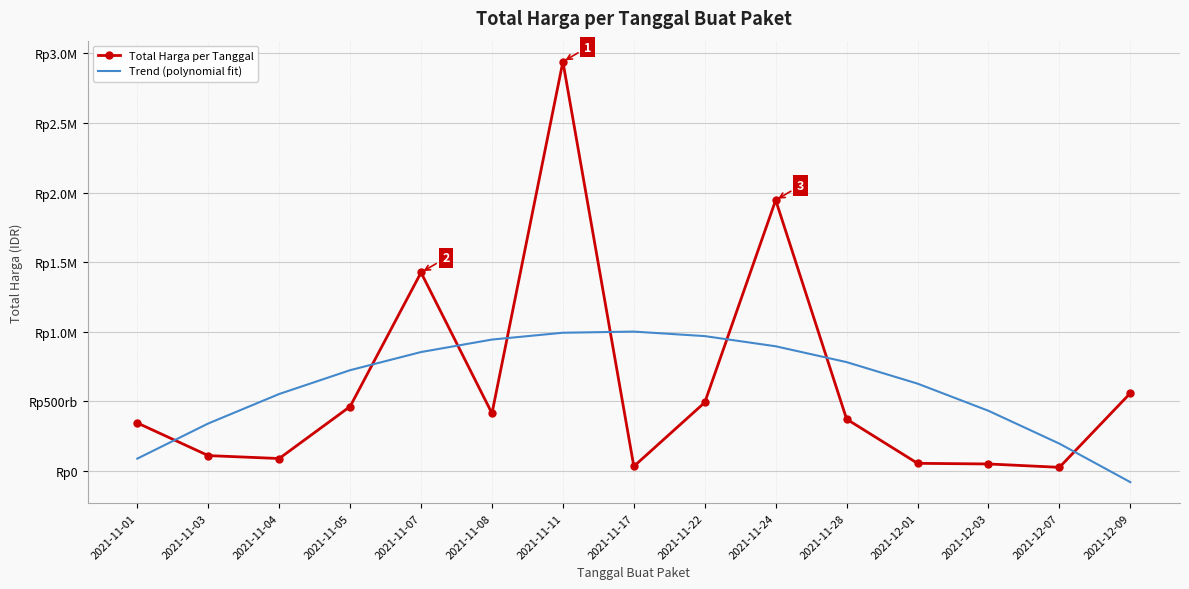

What is the value of the Total Harga per Tanggal point at the 3rd from the left?

90672075.0